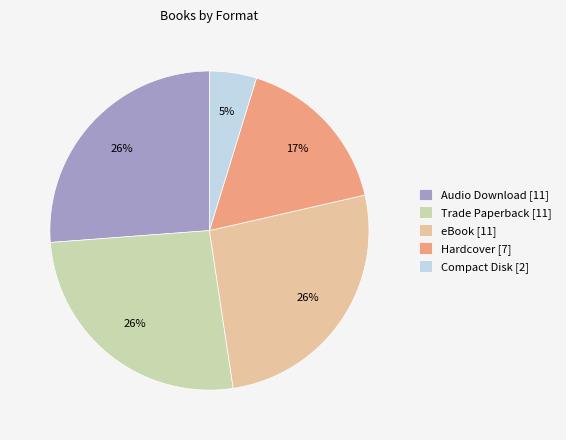

The Audio Download [11] slice represents 26% of the pie. True or false?

True